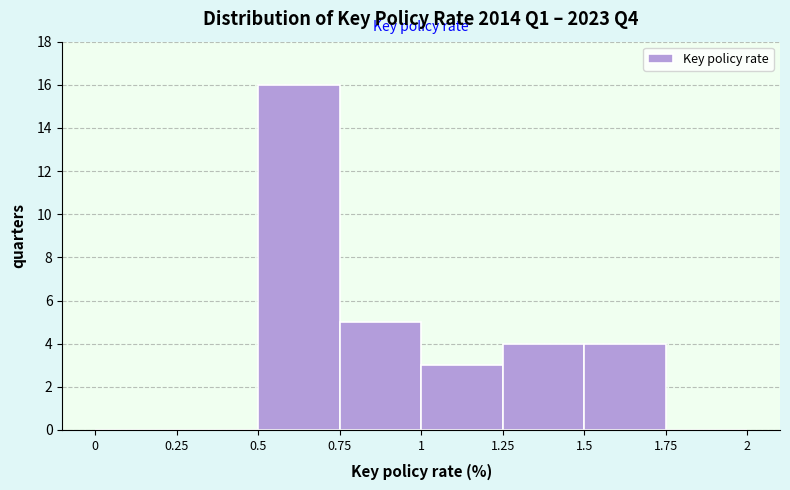

How tall is the bar that spans 0.5 to 0.75 on the x-axis? The values are not printed on the chart, so give them approximately, as read against the axis.

16